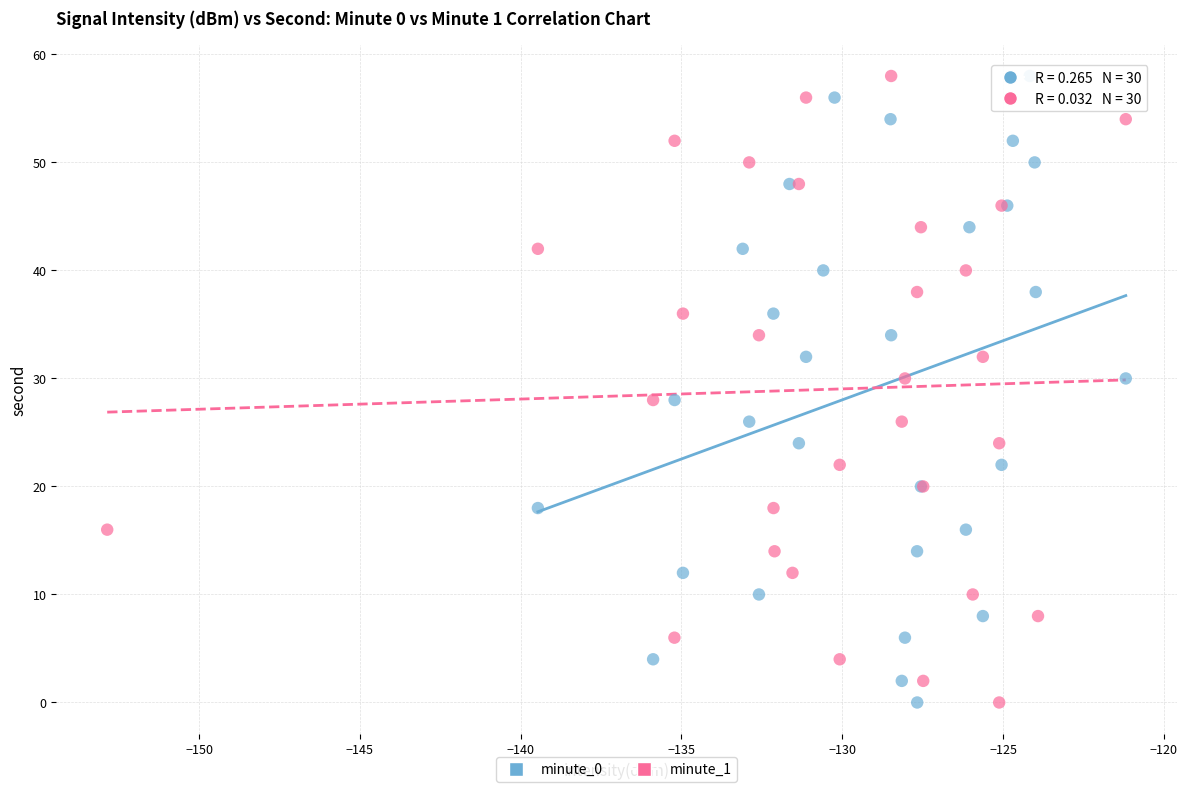

What are all the series names shown in the legend?

minute_0, minute_1